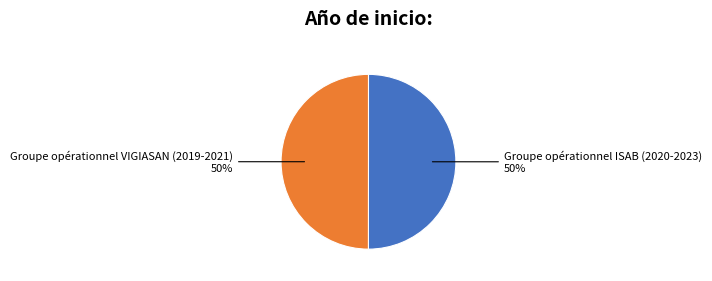

What is the ratio of the value at Groupe opérationnel ISAB (2020-2023) to the value at Groupe opérationnel VIGIASAN (2019-2021)?

1.0